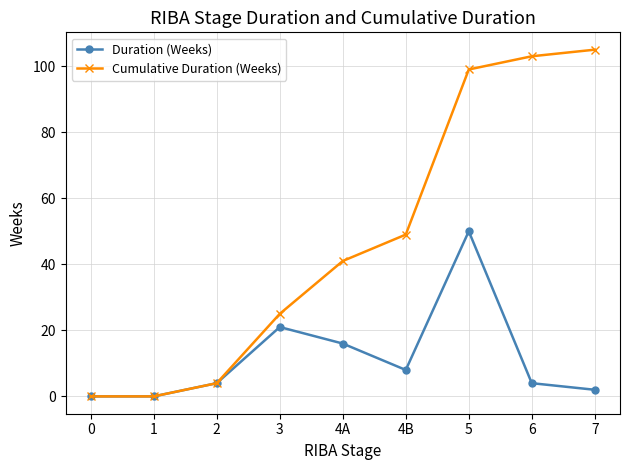

True or false: Duration (Weeks) has a value of 0 at 0.

True